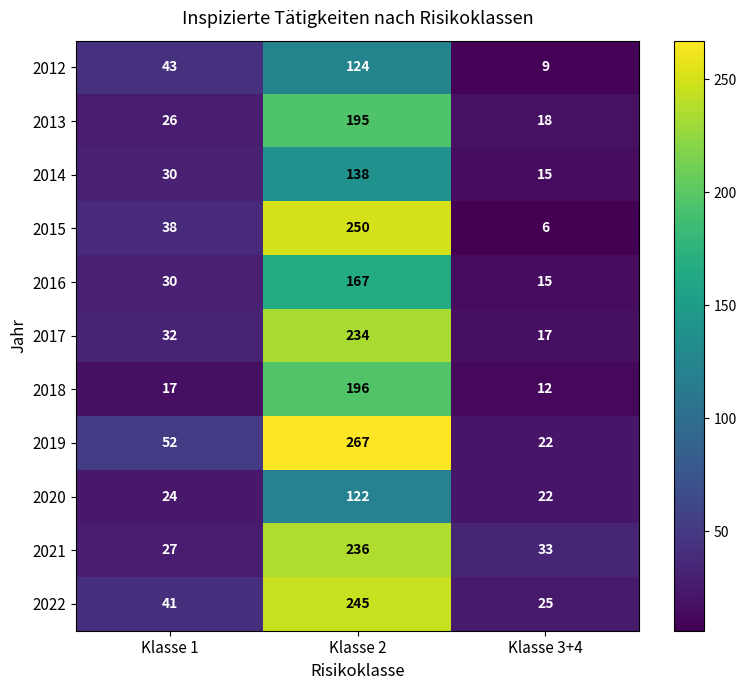

What is the difference between the 2018 values at Klasse 2 and Klasse 1?

179